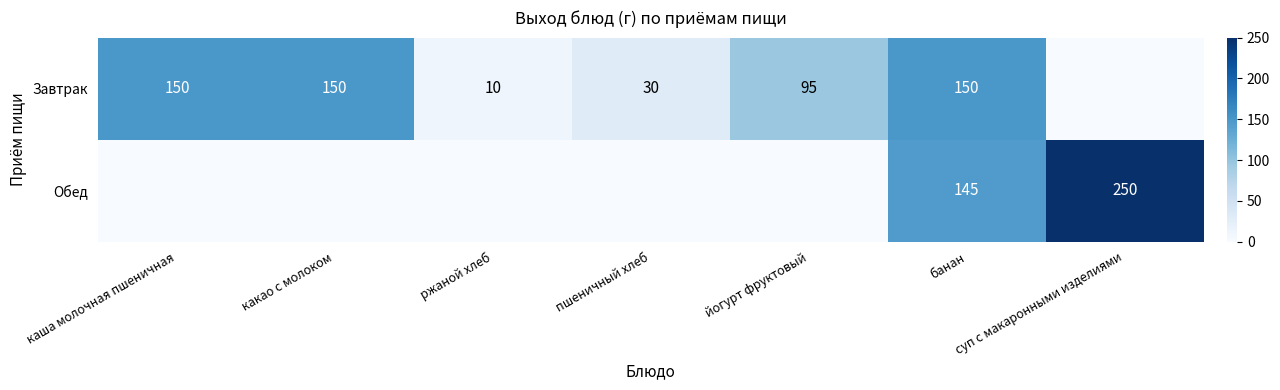

What is the sum of the Завтрак values at йогурт фруктовый and банан?

245